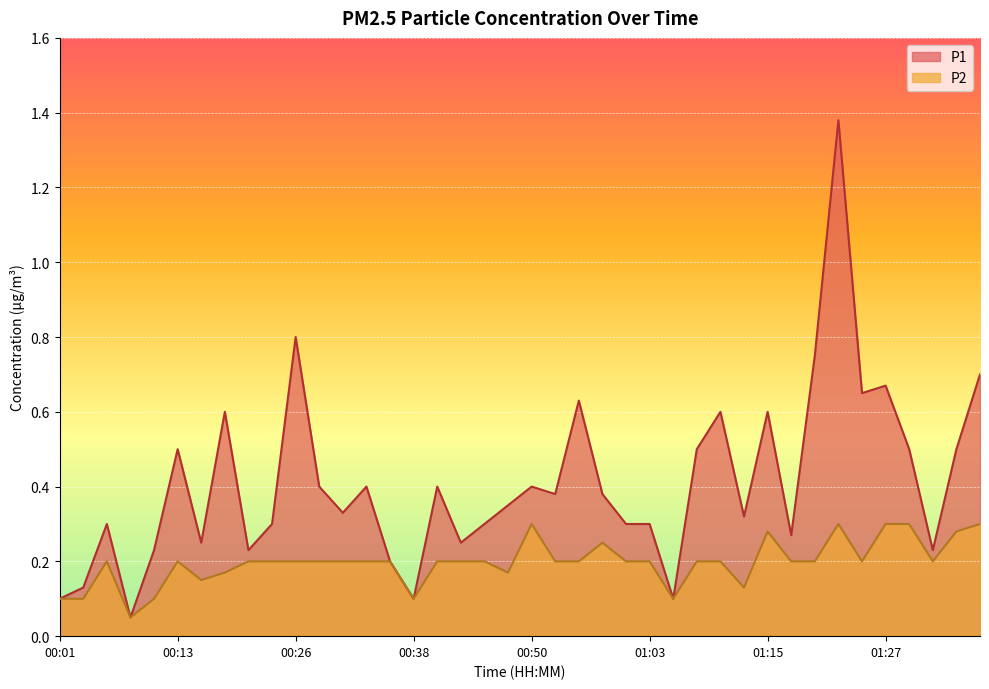

Rank the series by their average value, from lowest to highest.

P2, P1